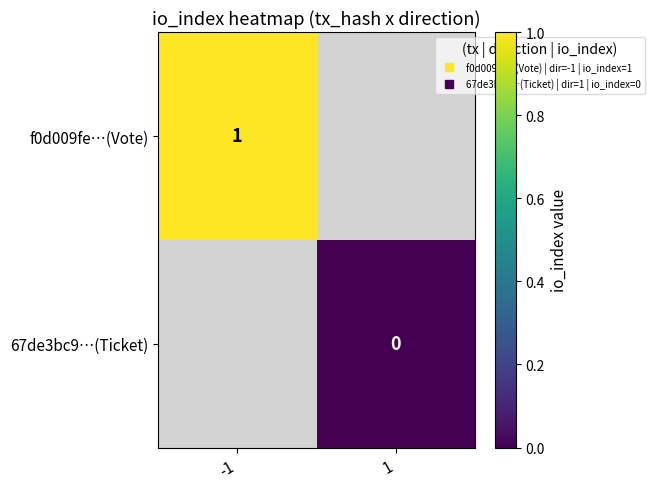

At which label is f0d009fe…(Vote) closest to 1?

-1